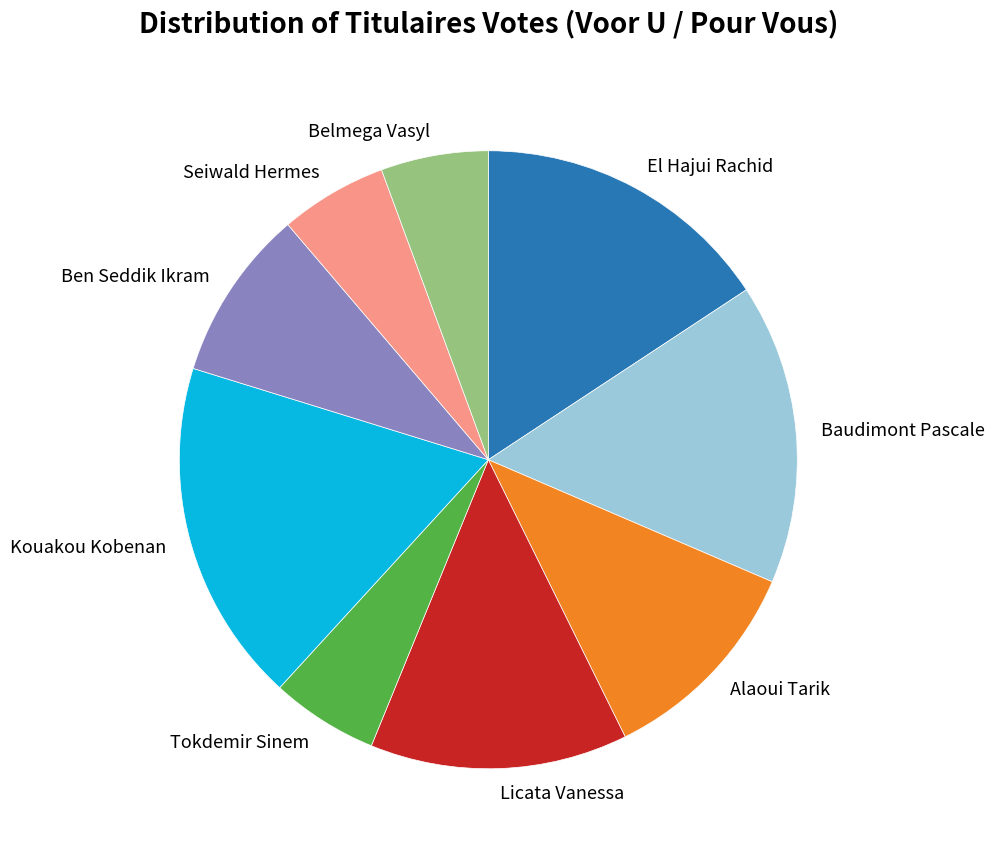

Is there any slice that represents more than half of the pie?

No